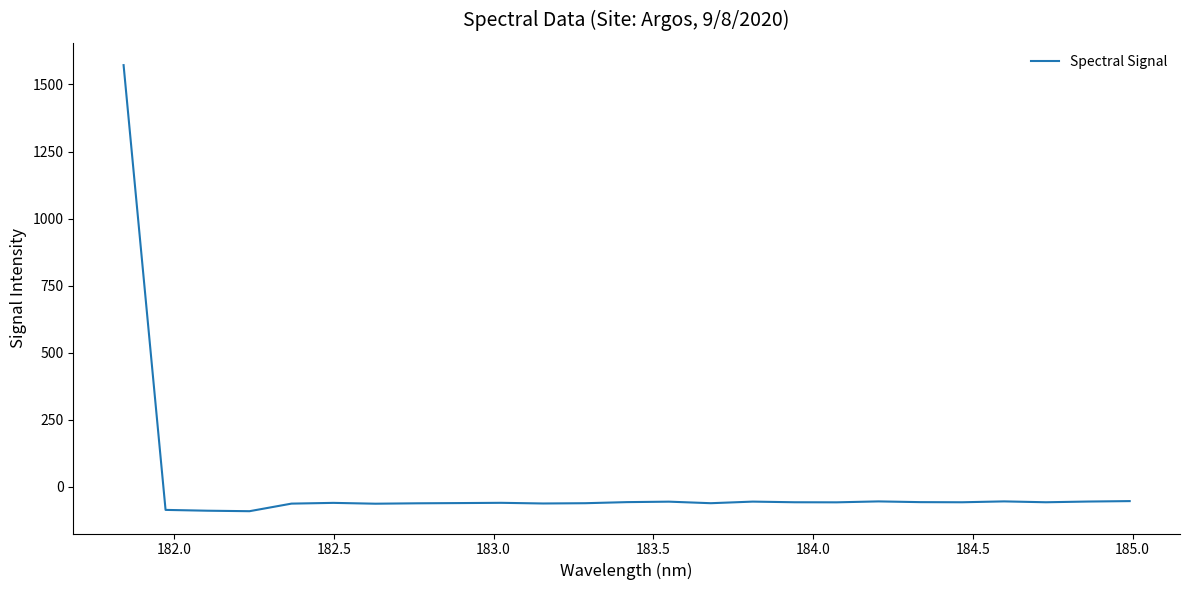

What is the difference between the maximum and minimum values?

1662.8